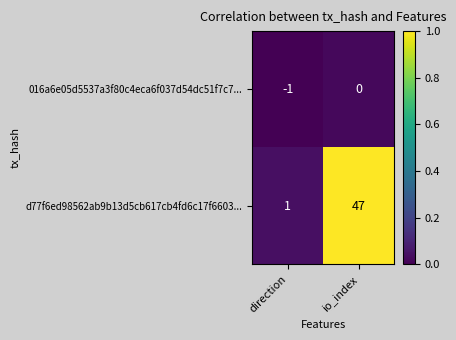

Which series has the largest total across all categories?

d77f6ed98562ab9b13d5cb617cb4fd6c17f6603...